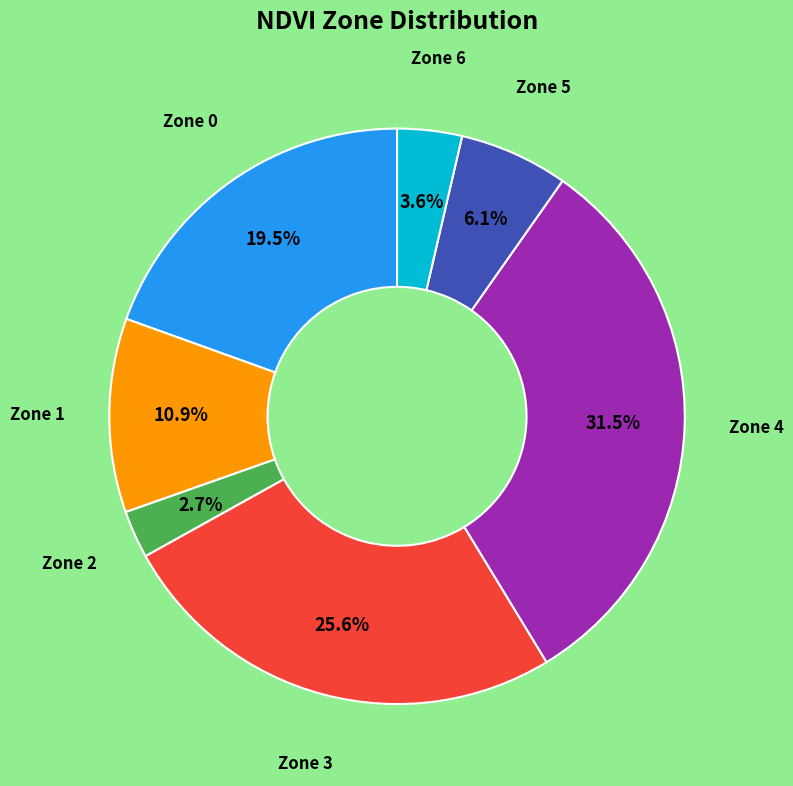

Is there a majority slice in this chart?

No